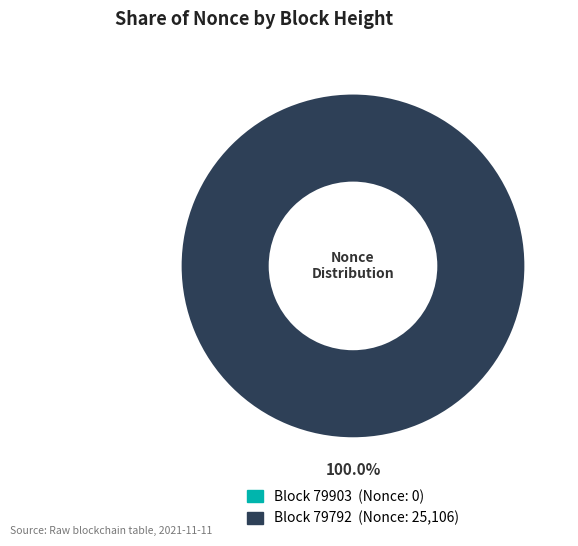

Does any single category account for the majority?

Yes